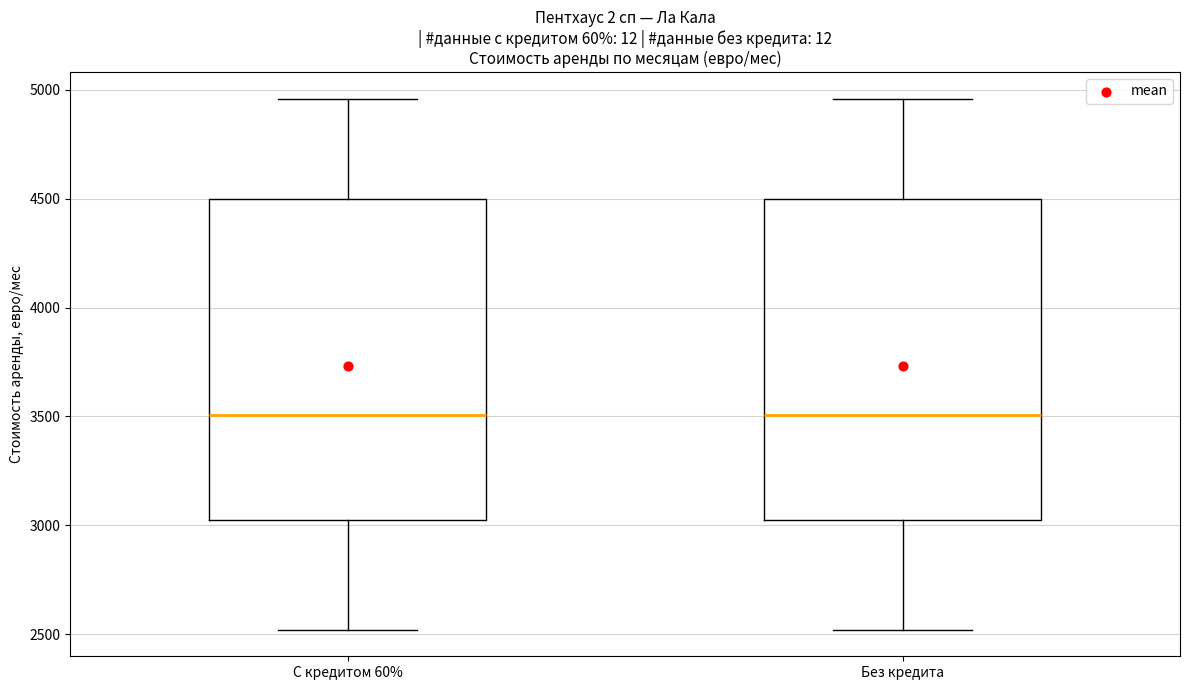

Reading left to right, transcribe this box plot: for each box, give where its median line is, the range the box spans, and where its two whiskers end, as read against the y-axis. The values are not printed on the chart, so give them approximately, as read against the axis.

С кредитом 60%: median 3500, box 3000 to 4500, whiskers 2500 to 4950
Без кредита: median 3500, box 3000 to 4500, whiskers 2500 to 4950